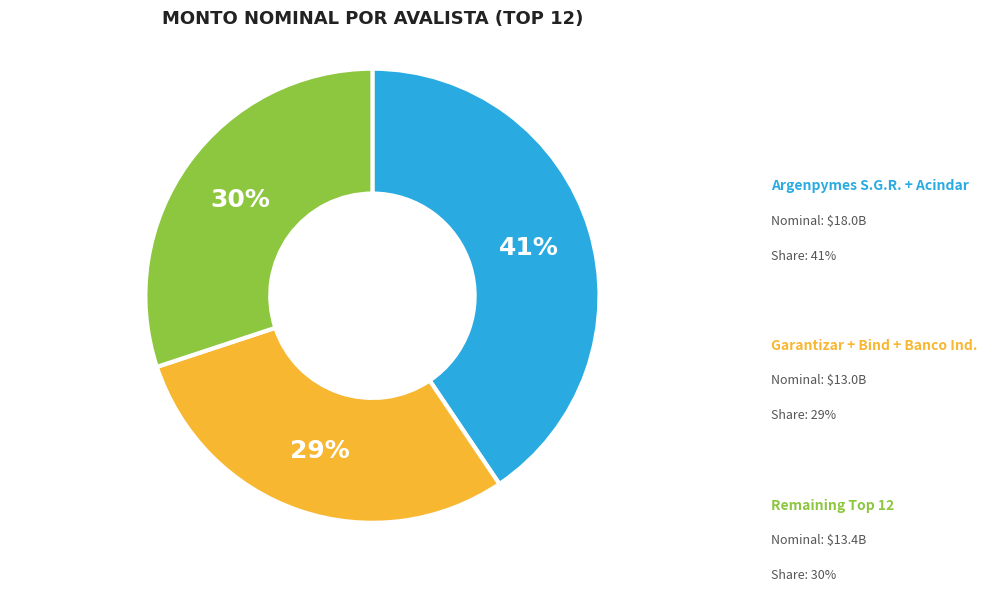

Is there a majority slice in this chart?

No